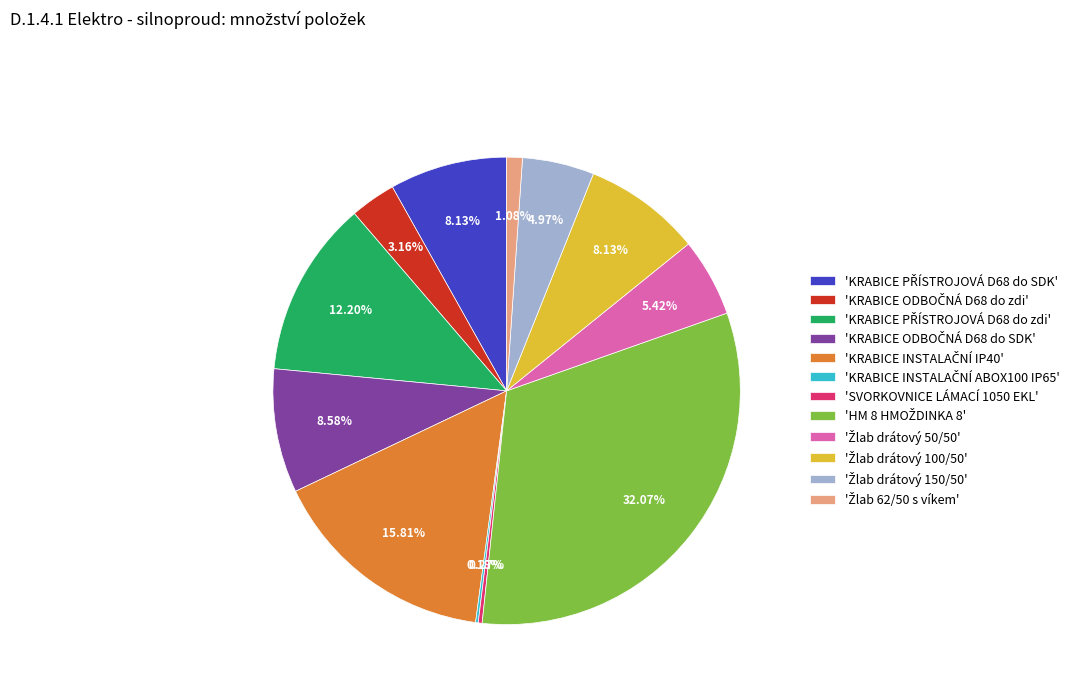

Is there any slice that represents more than half of the pie?

No